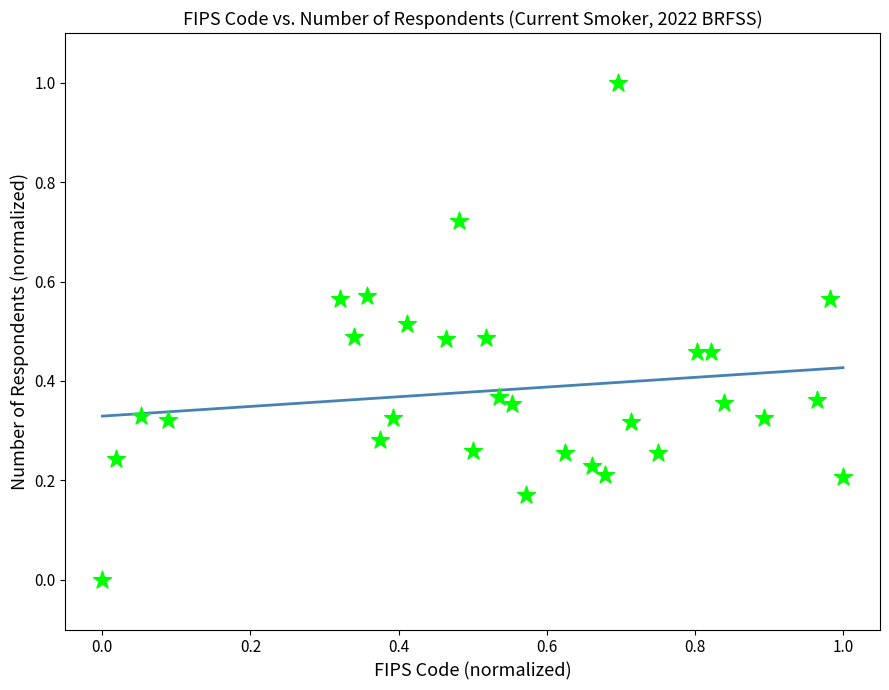

What is the range of X values (max minus min)?

1.0